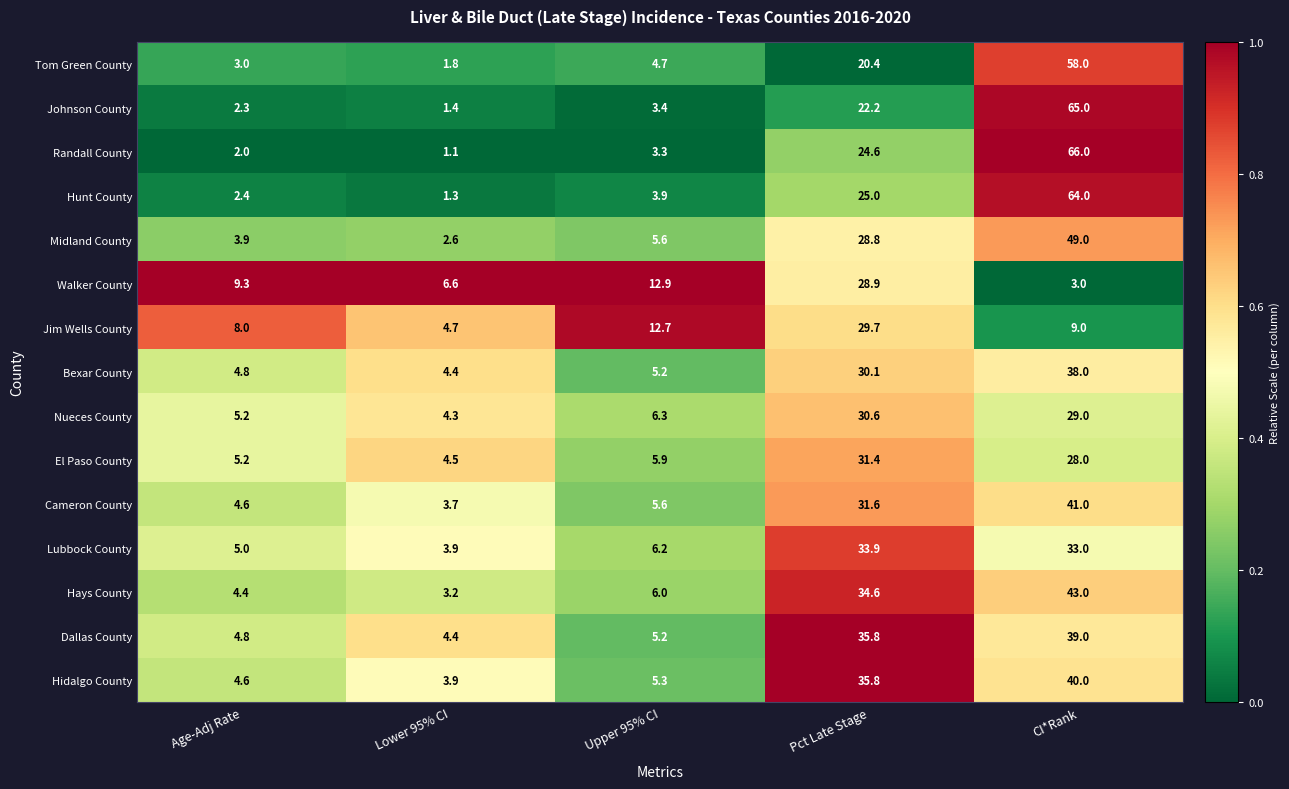

What is the total value across all series at Upper 95% CI?

92.2